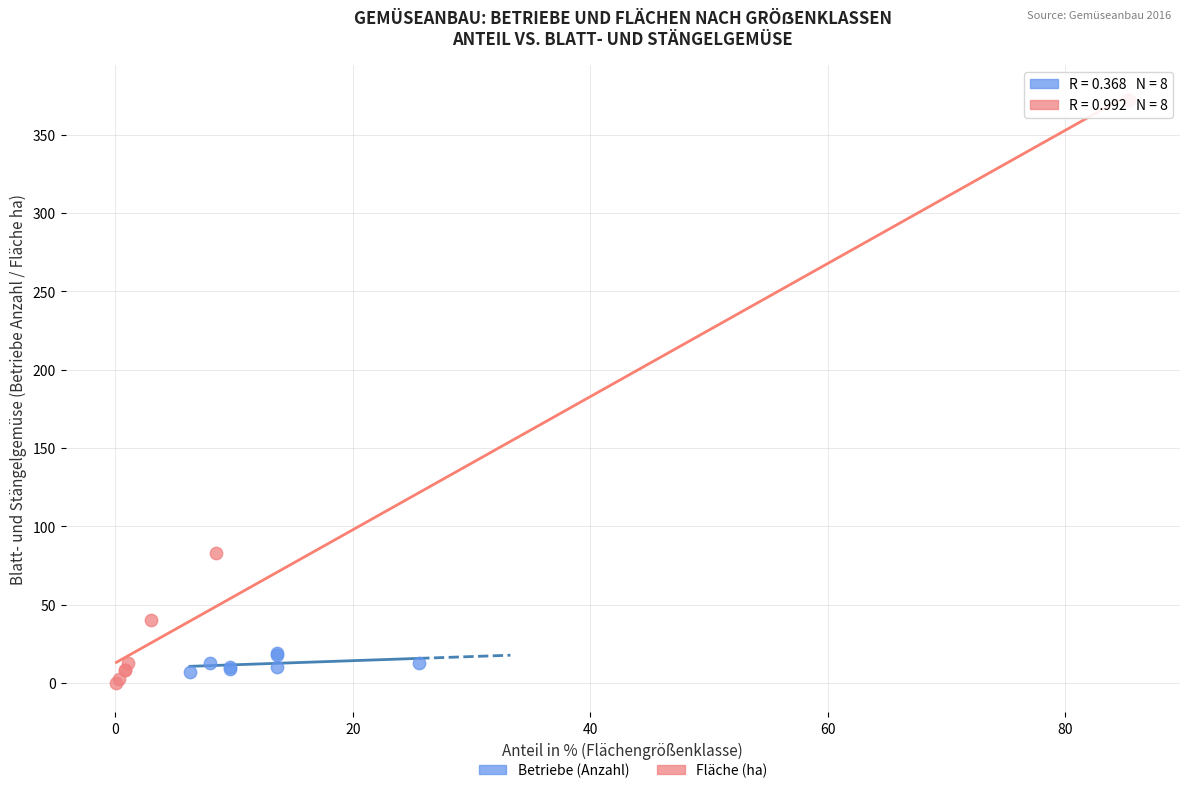

Which series has the largest Y range (max minus min)?

Fläche (ha)